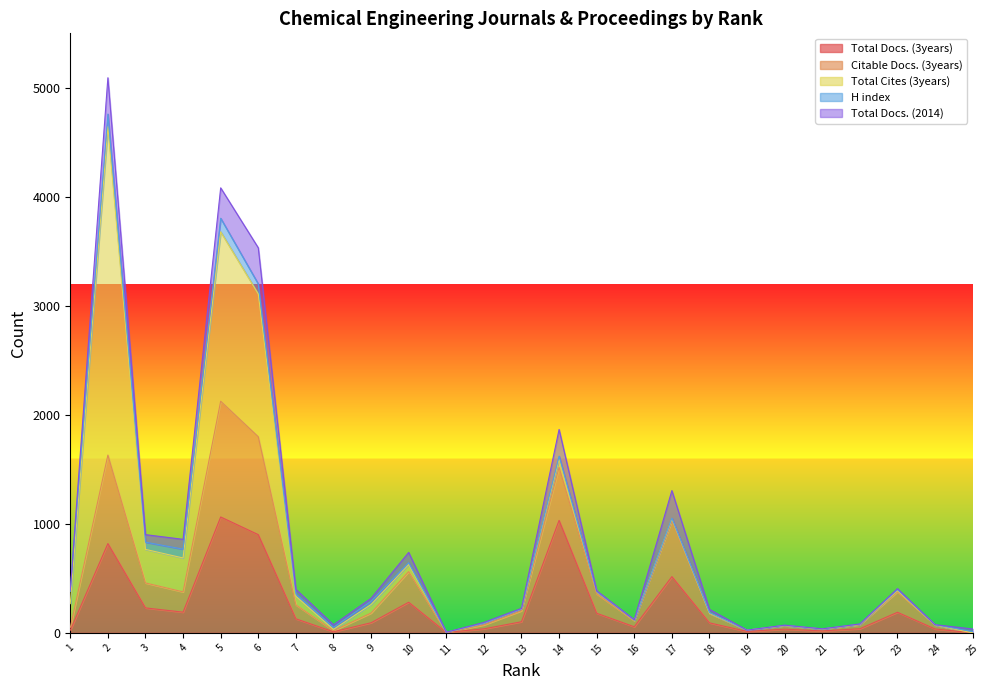

What is the difference between the highest and lowest values at 21?

18